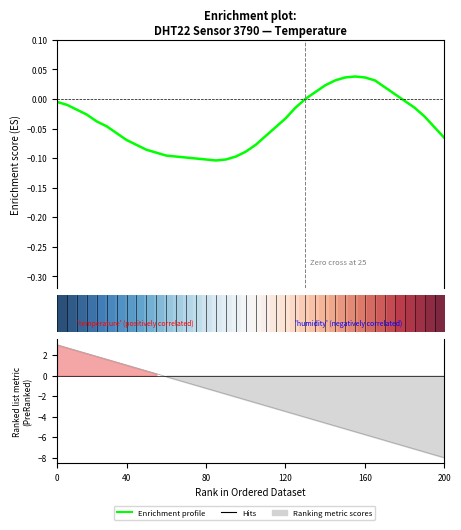

After their last crossing, which series has the higher values: Ranking metric scores or Enrichment profile?

Enrichment profile